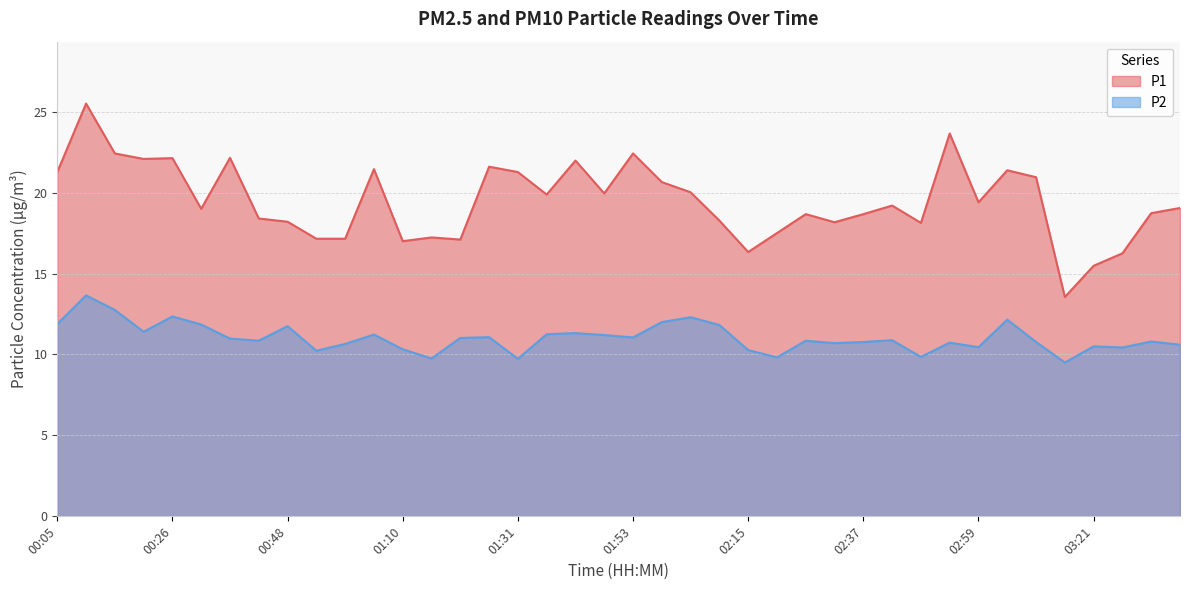

At which category does the chart reach its peak across all series?

00:10